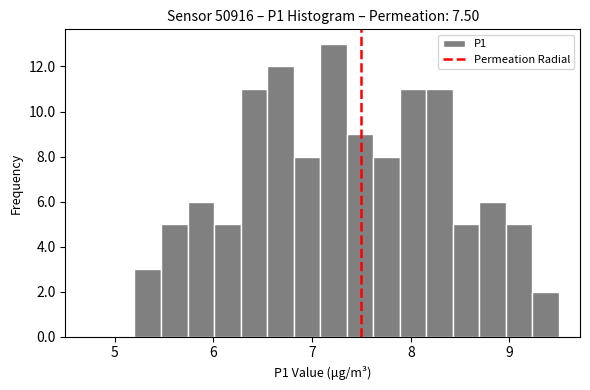

Around what value on the x-axis is the tallest bar? Give the approximate position of its centre, as read against the axis.

7.2